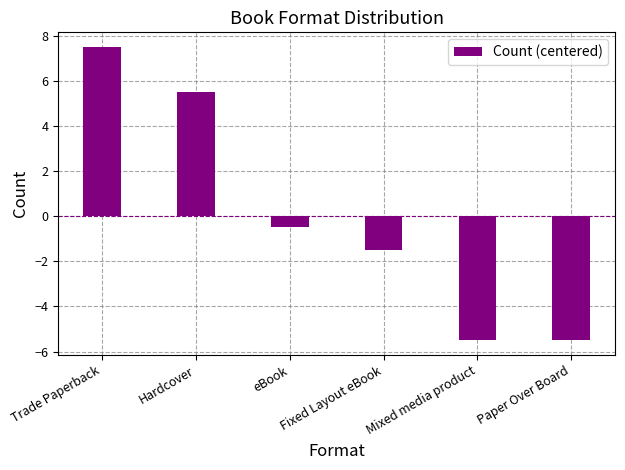

What is the smallest value displayed?

-5.5